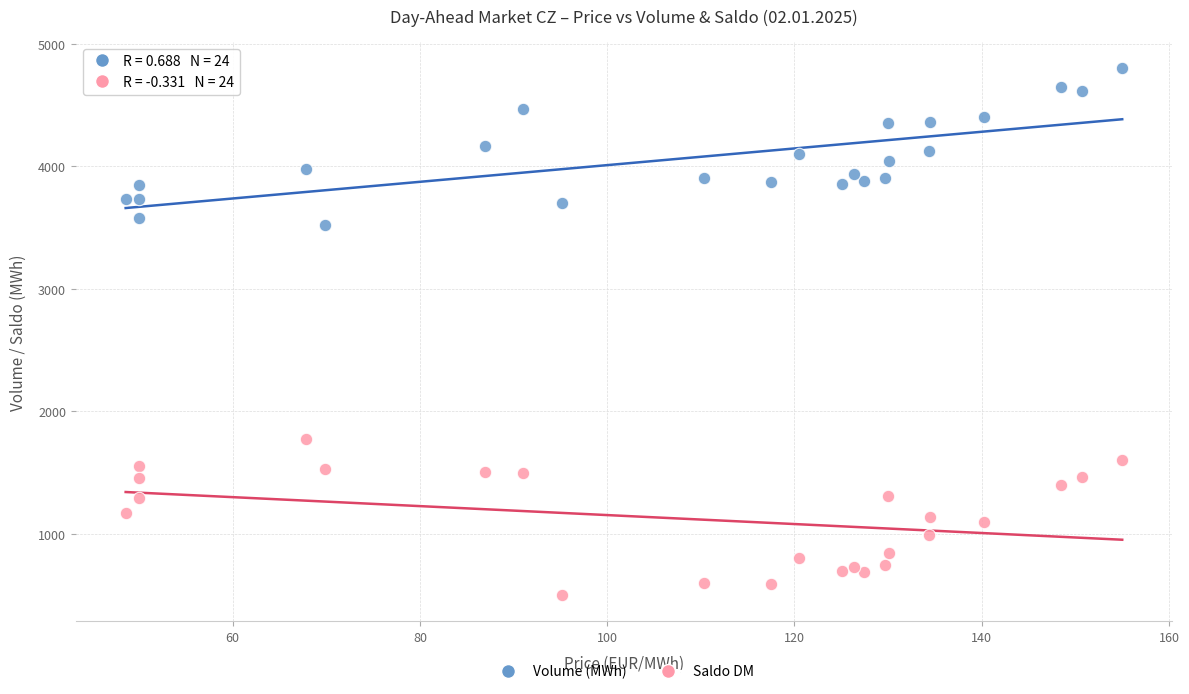

Which series reaches the maximum Y coordinate?

Volume (MWh)